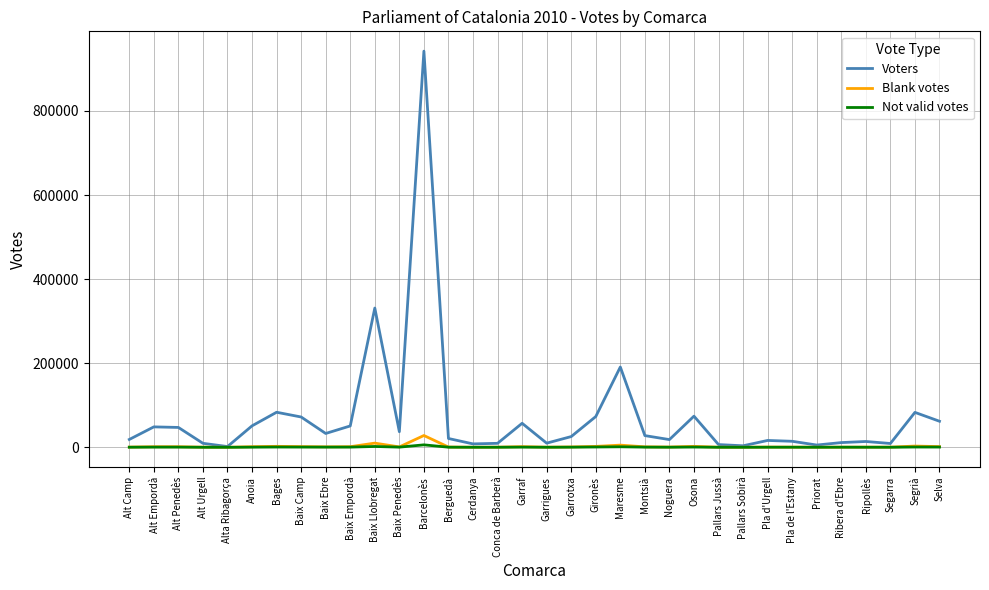

In Blank votes, how many points are higher than both neighbors (excluding endpoints)?

10